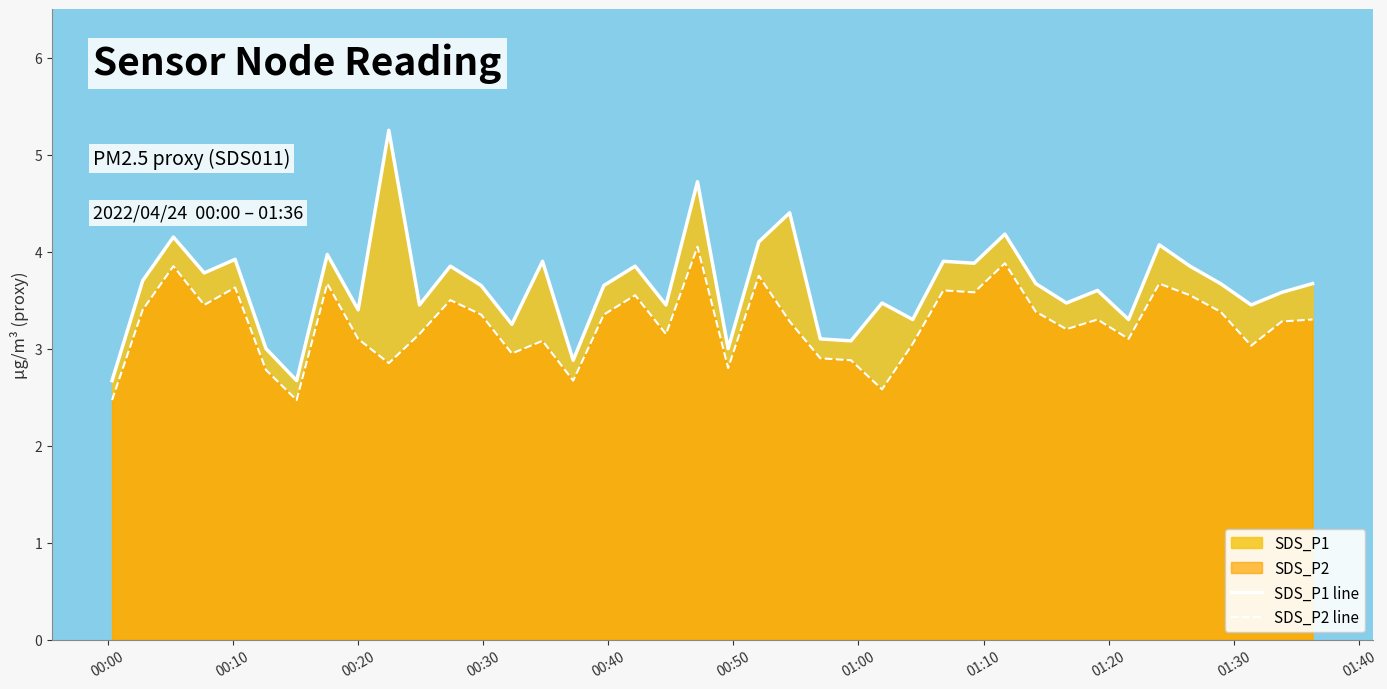

True or false: SDS_P2 line and SDS_P1 line cross at least once.

False